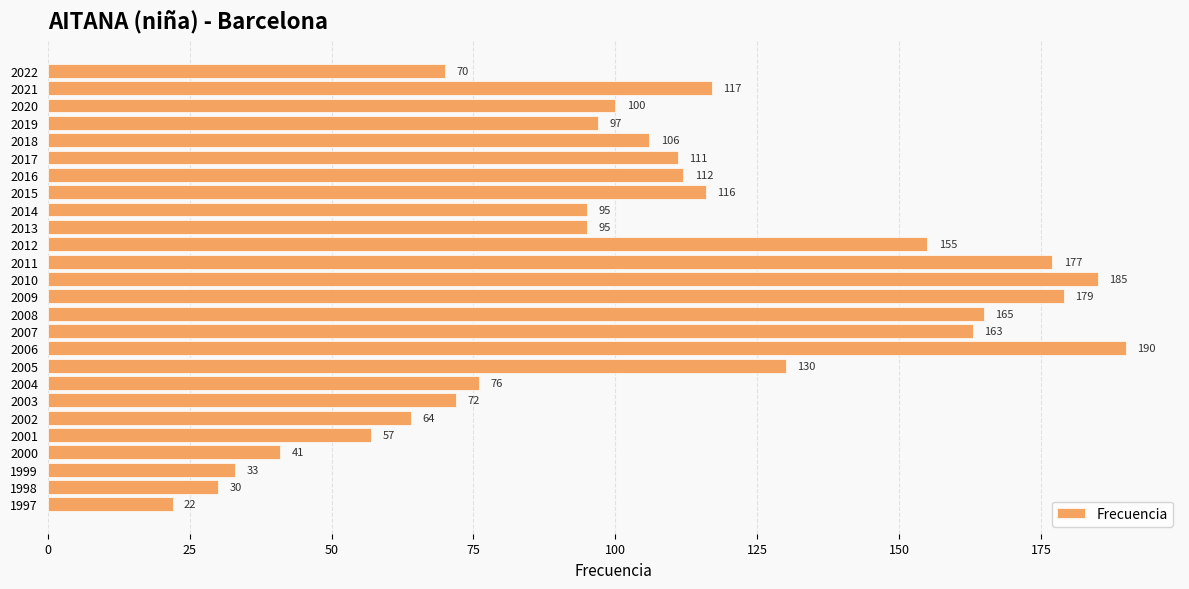

Count the number of data series in this chart.

1